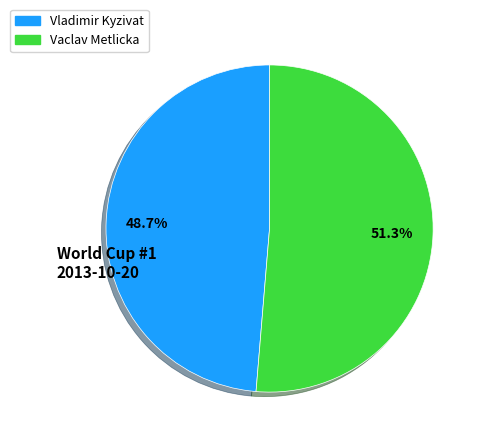

How many segments does this pie chart have?

2